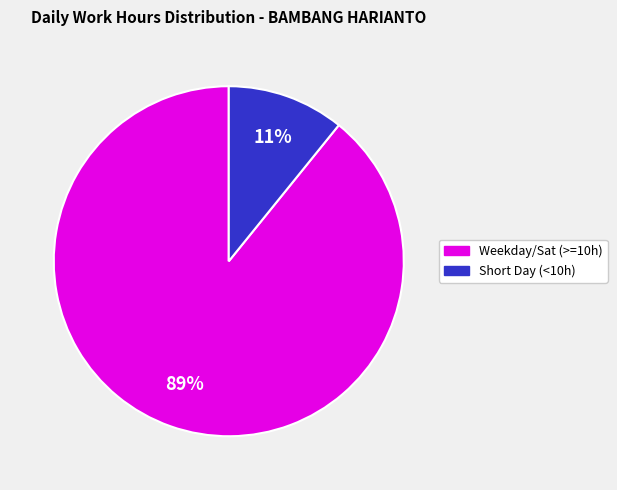

Does any single category account for the majority?

Yes